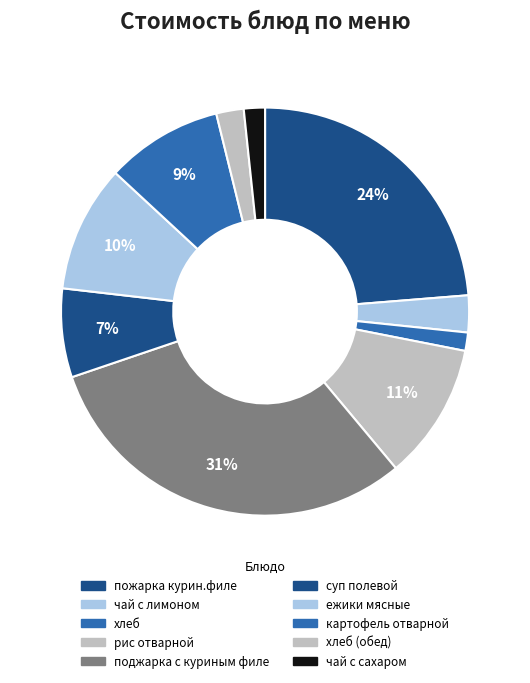

Which slice is the smallest?

хлеб